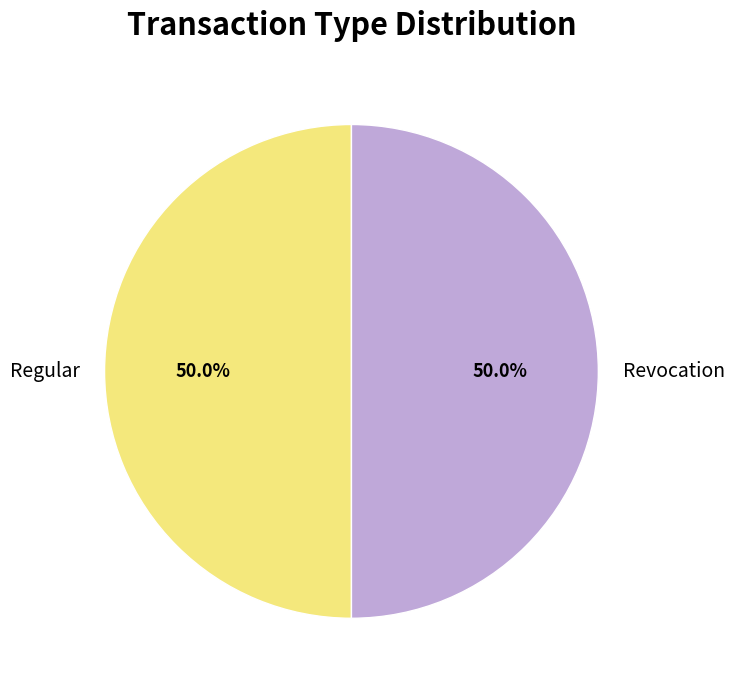

Approximately how many times larger is the value at Revocation compared to Regular?

1.0